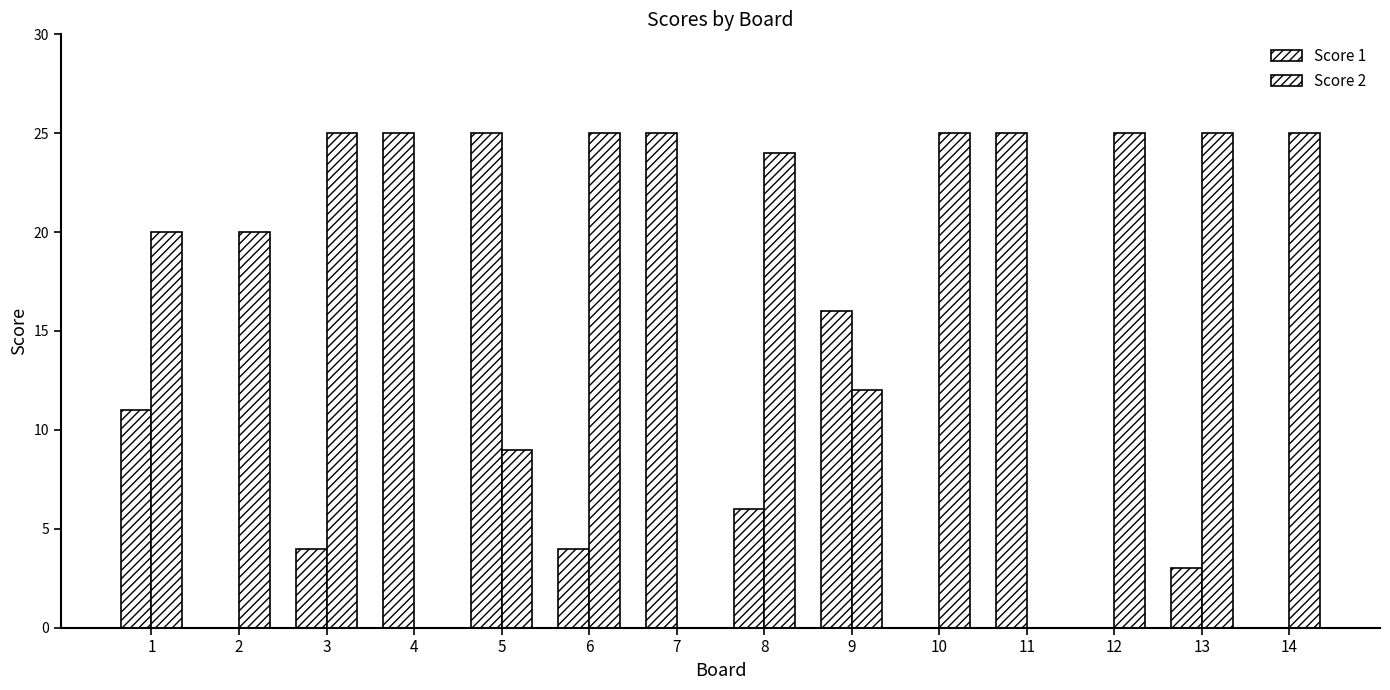

Between 6 and 9, which series saw the biggest shift?

Score 2